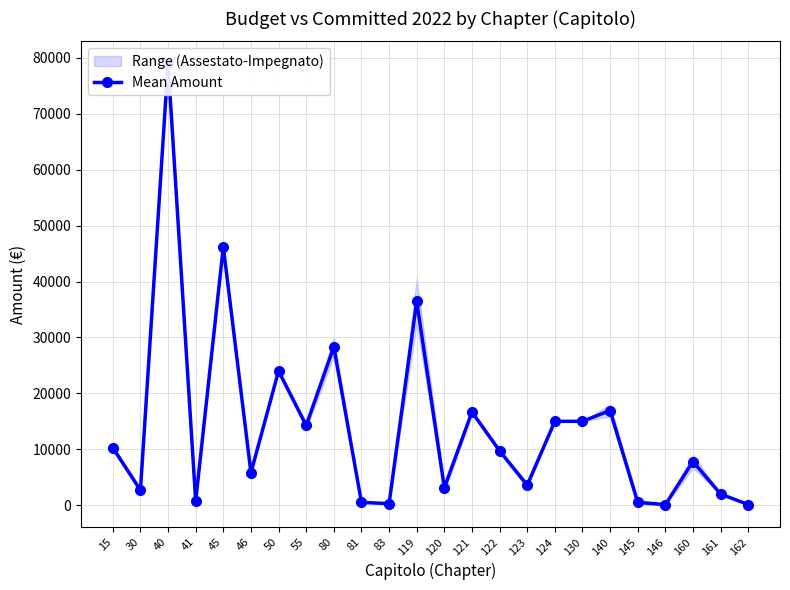

How many interior local valleys (lower than both neighbors) does the data have?

8